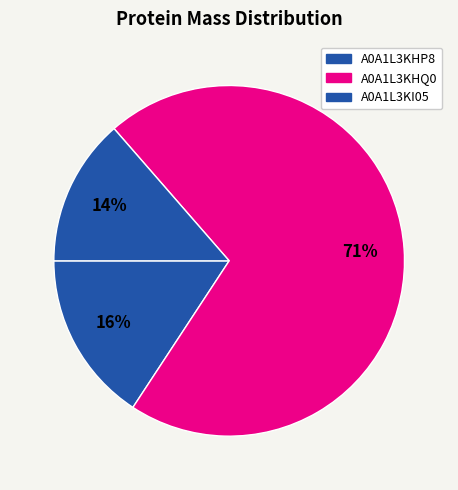

How many slices are in this pie chart?

3